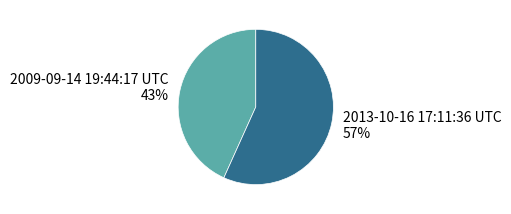

Is there a majority slice in this chart?

Yes